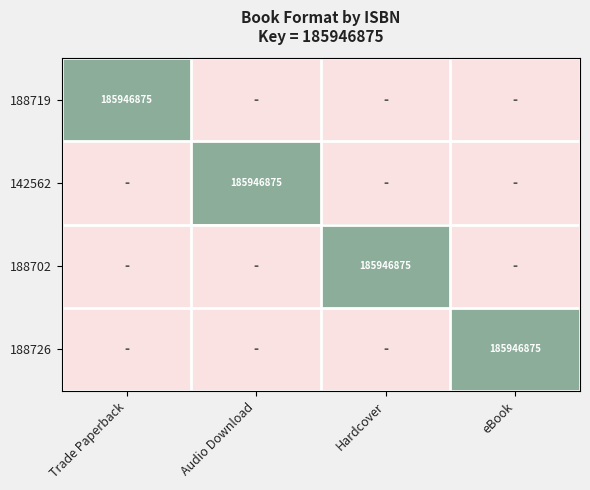

Is it true that 188702 equals 185946875 at Hardcover?

True